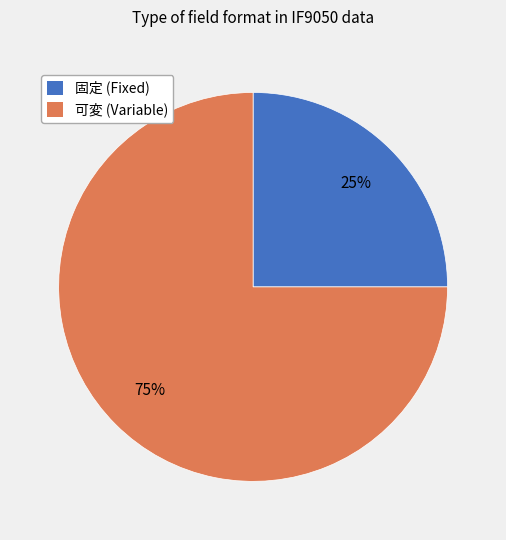

Which slice represents more than half of the pie?

可変